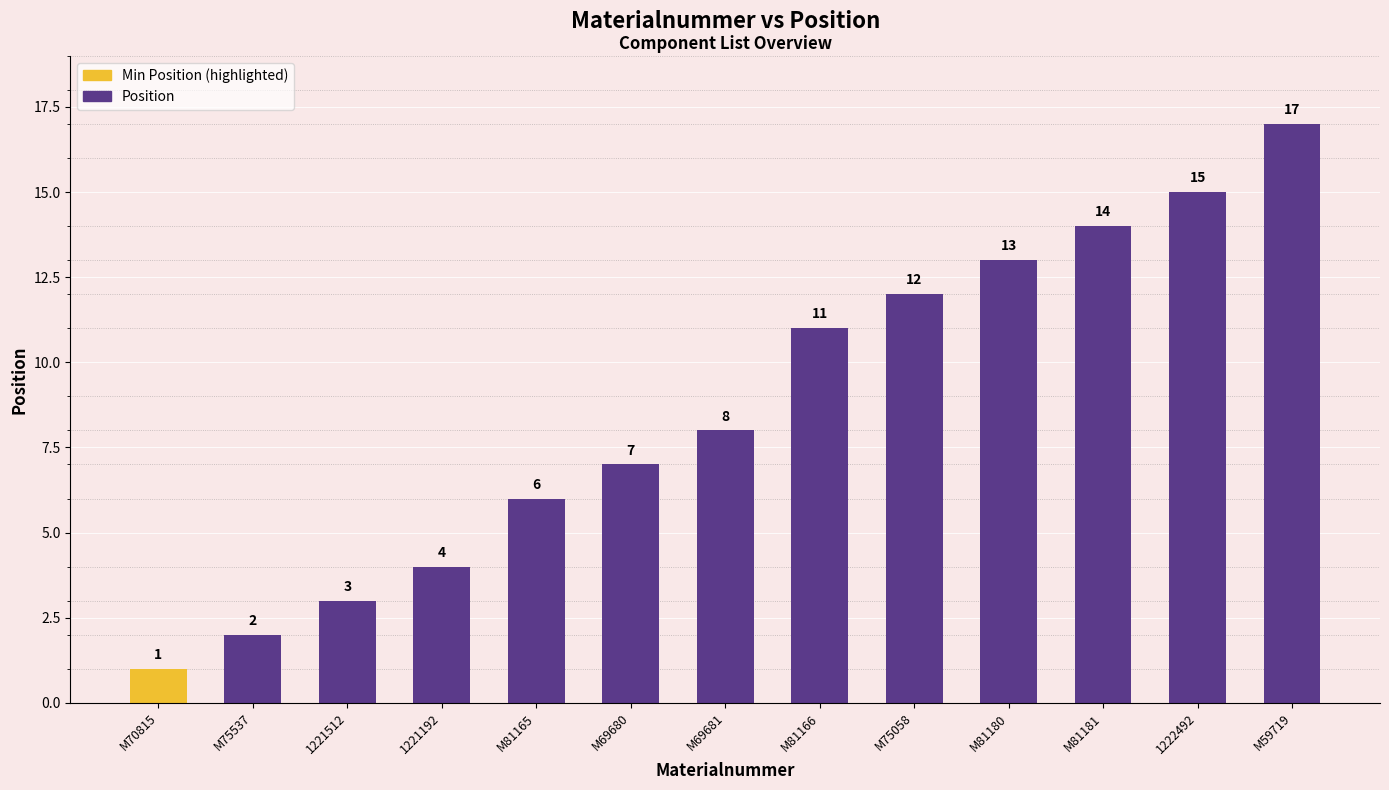

Is it true that the value at M75537 is 2?

True